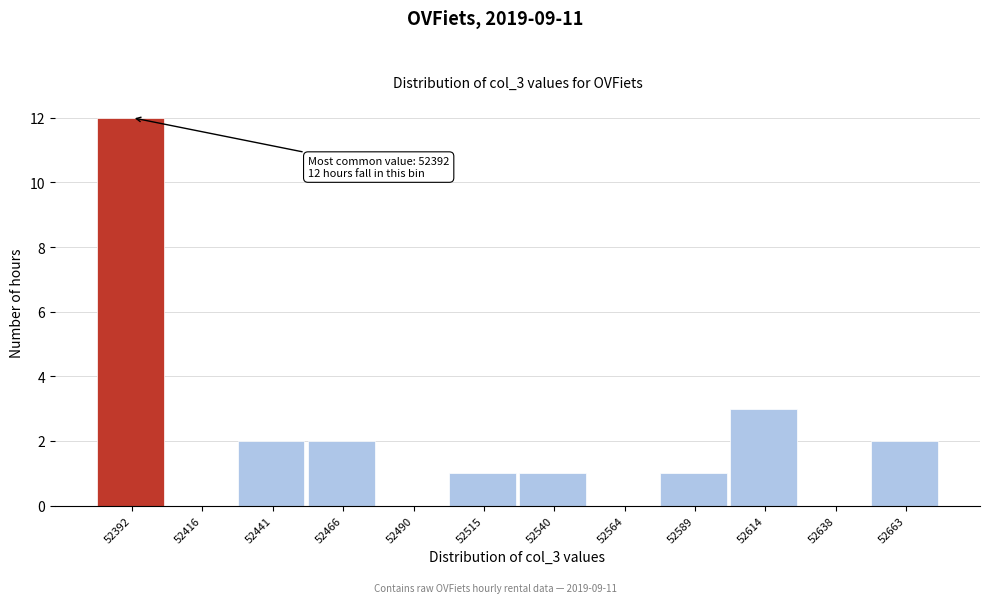

Reading left to right, extract all data points from this chart.

52392=12	52416=0	52441=2	52466=2	52490=0	52515=1	52540=1	52564=0	52589=1	52614=3	52638=0	52663=2